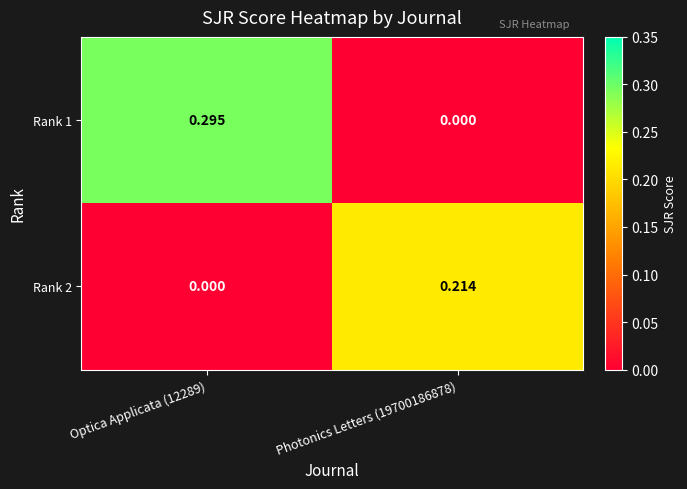

List the series in order of their overall mean, lowest first.

Rank 2, Rank 1